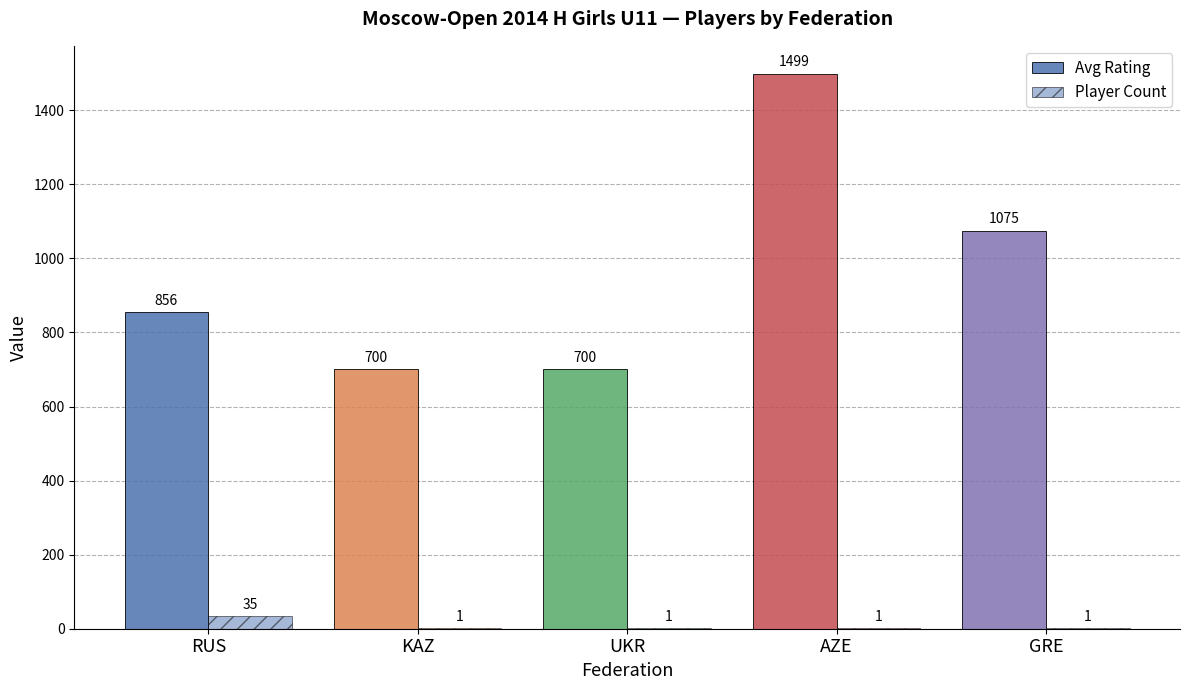

True or false: Player Count has a value of 1 at UKR.

True